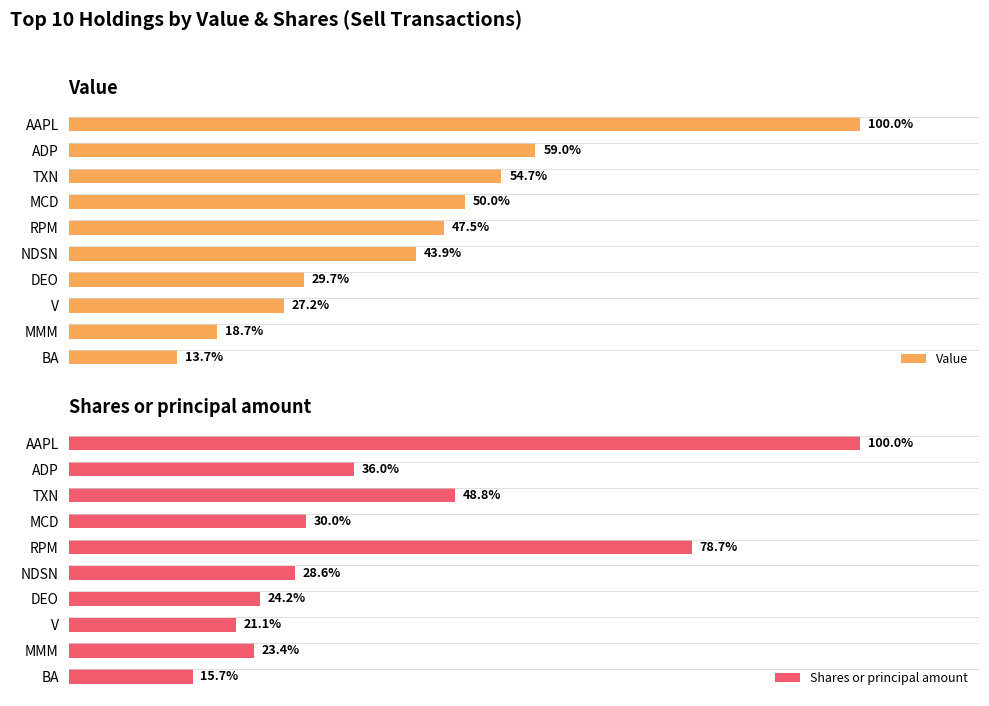

What is the sum of the Shares or principal amount values at MMM and RPM?

102.1